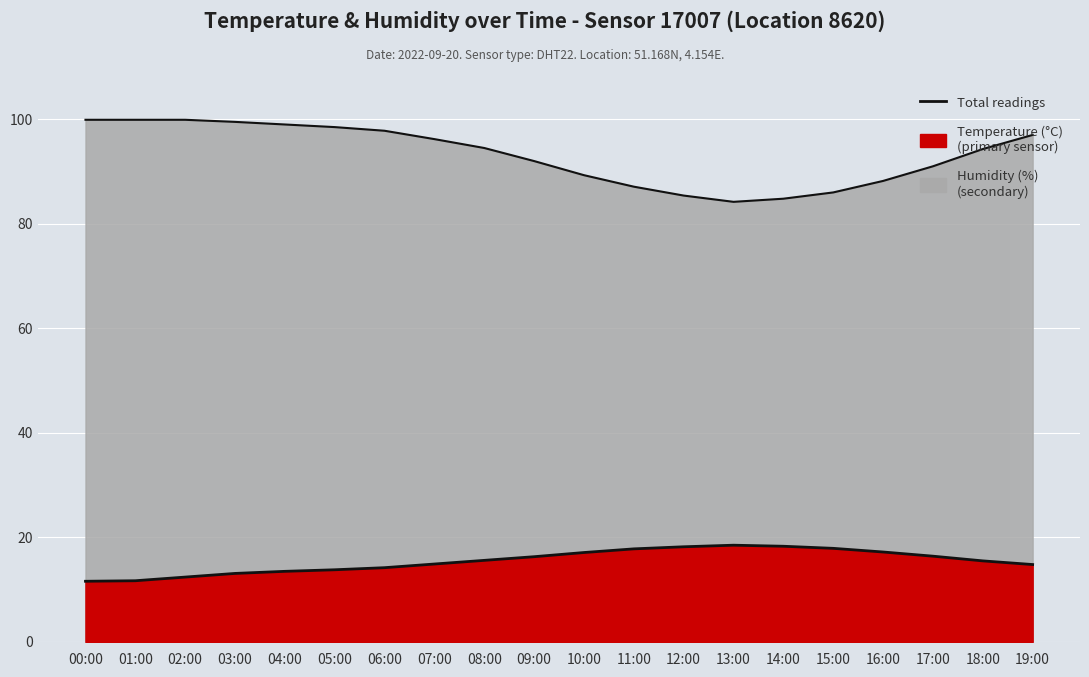

Is the value of humidity at 19:00 greater than the value of temperature at 09:00?

Yes